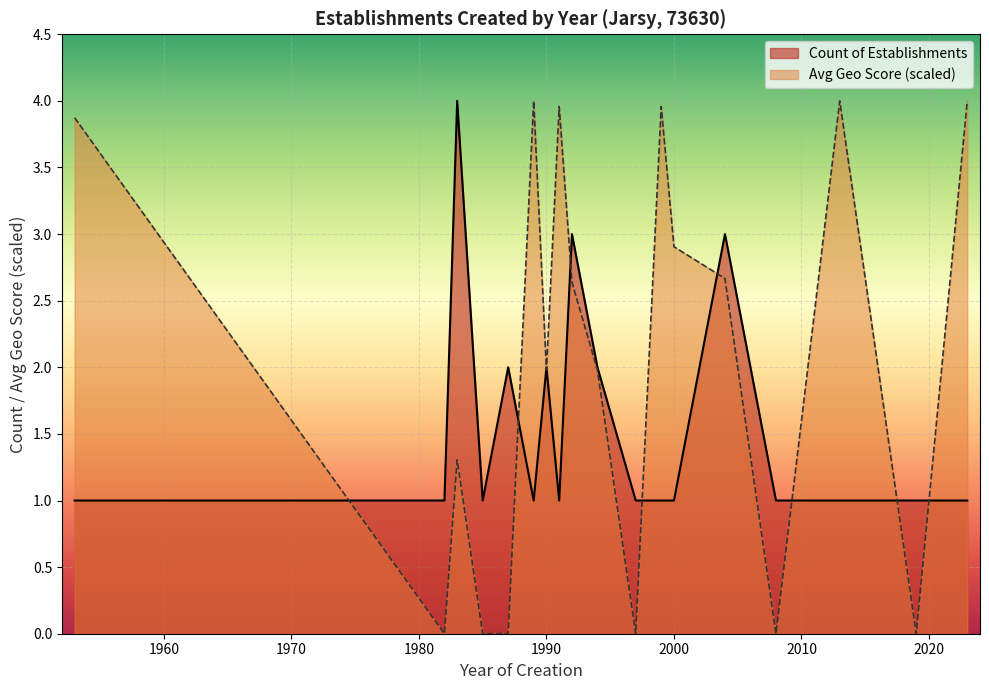

What is the total value across all series at 1990?

4.0